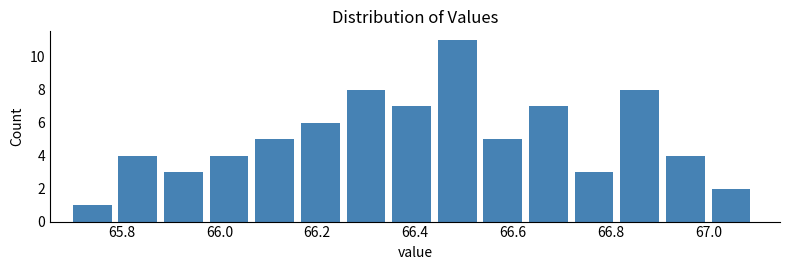

What is the height of the bar covering 66.82 to 66.92 on the x-axis? Neither the bar edges nor the heights are printed on the chart, so give them approximately, as read against the axes.

8